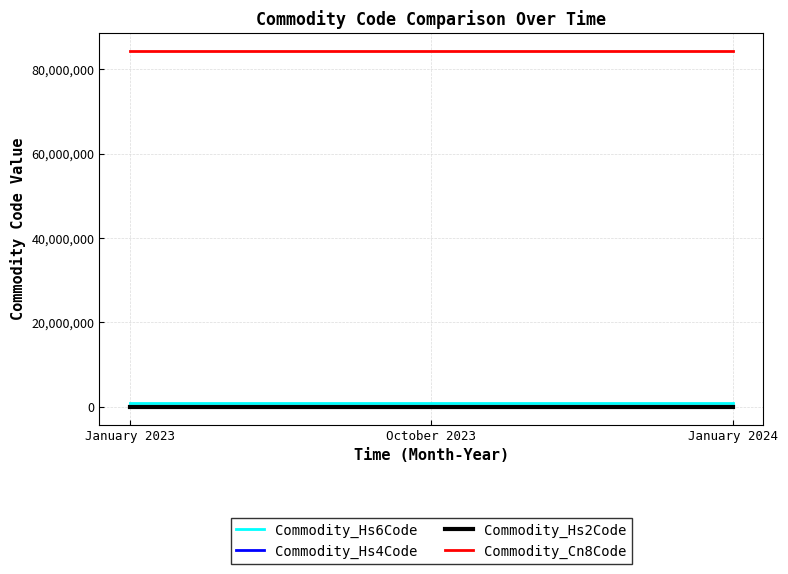

What are all the series names shown in the legend?

Commodity_Hs6Code, Commodity_Hs4Code, Commodity_Hs2Code, Commodity_Cn8Code